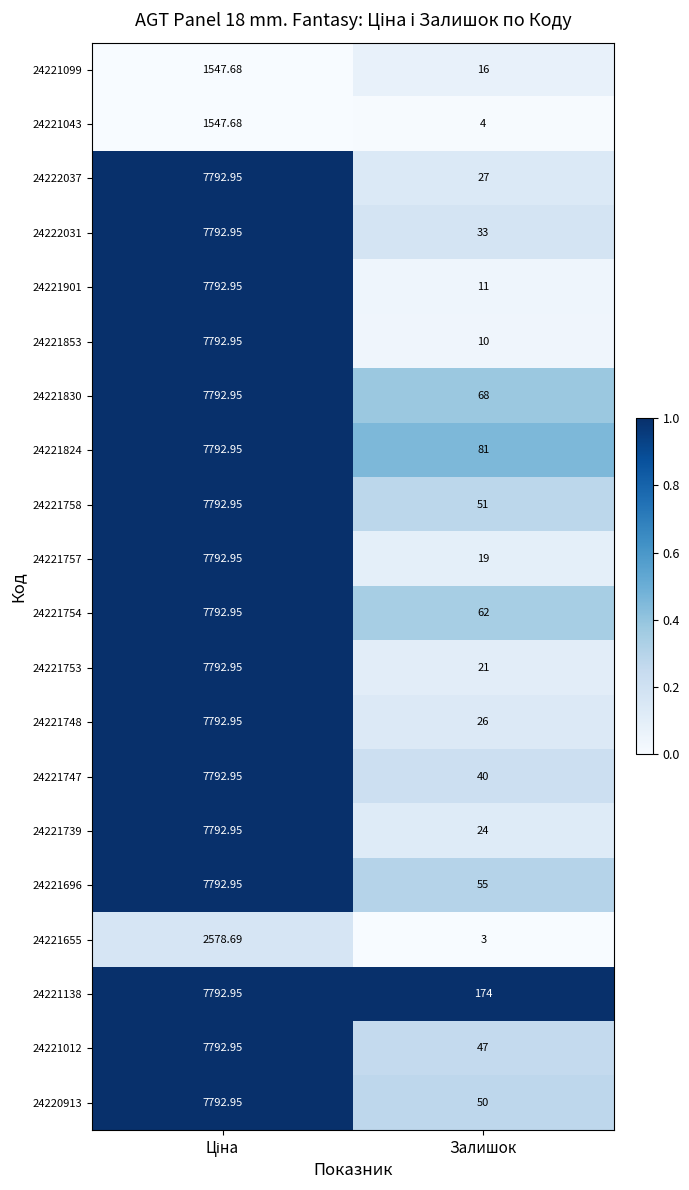

Which label corresponds to the smallest value in the chart?

Залишок